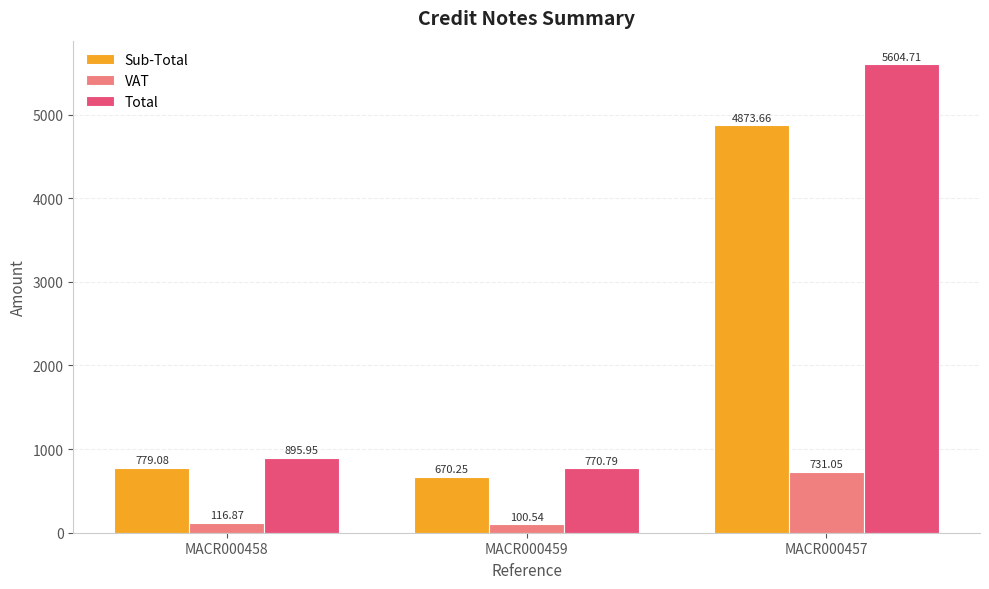

What is the total value across all series at MACR000459?

1541.6